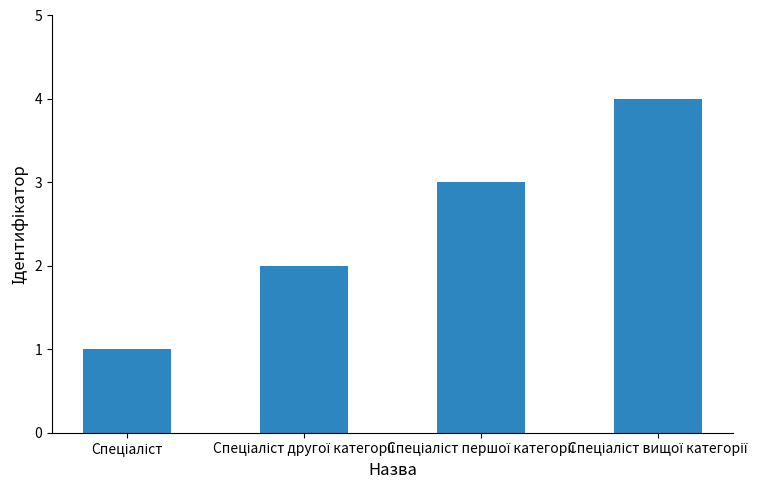

How many bars are there in total?

4